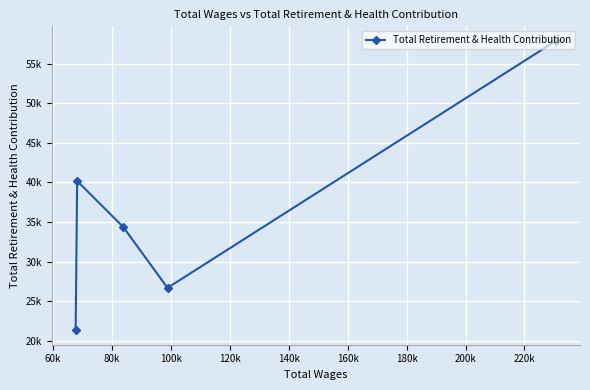

What is the change in value from 60k to 100k?

+13481